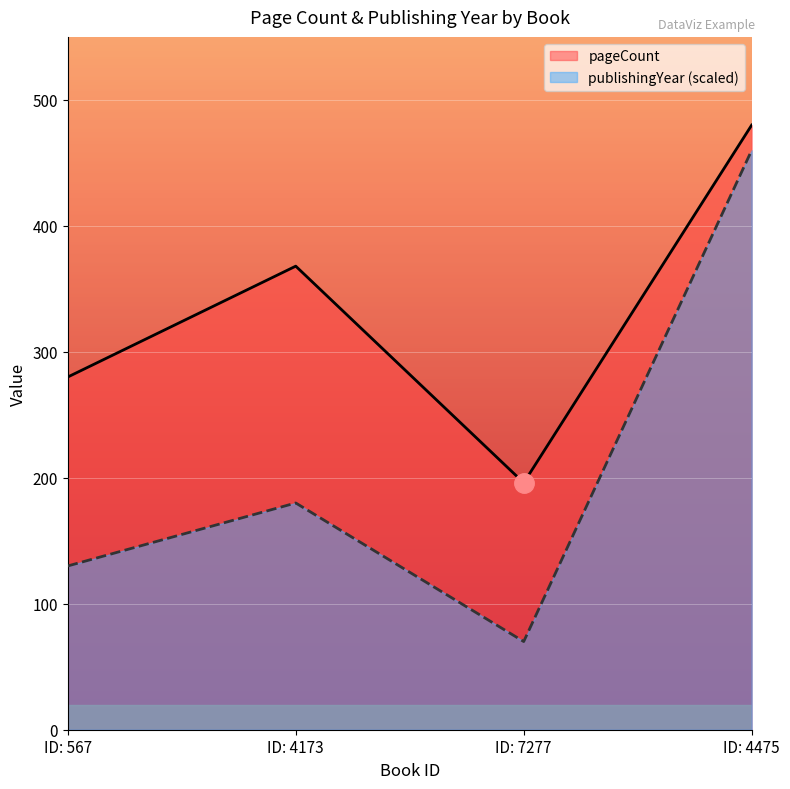

What position from the right is ID: 4173?

3